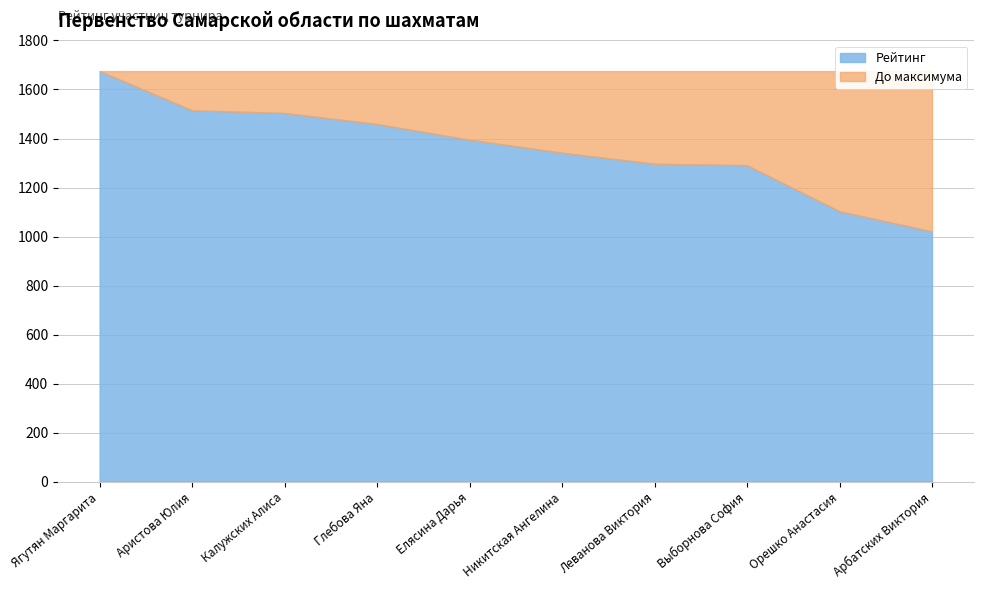

What value does the data have at Орешко Анастасия, to the nearest 50?

1100